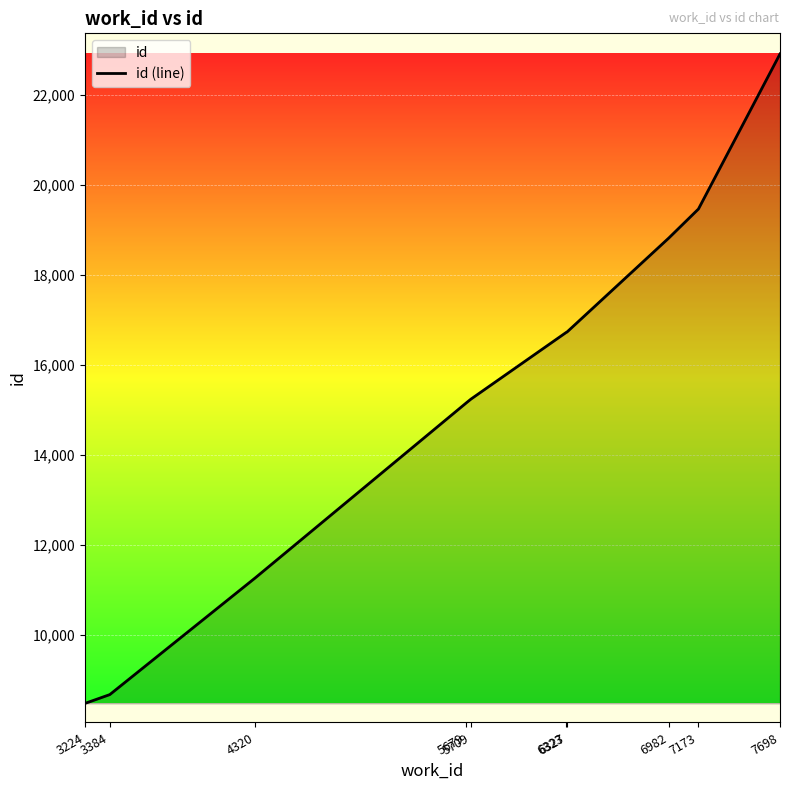

Approximately how many times larger is the value at 5709 compared to 7173?

0.8